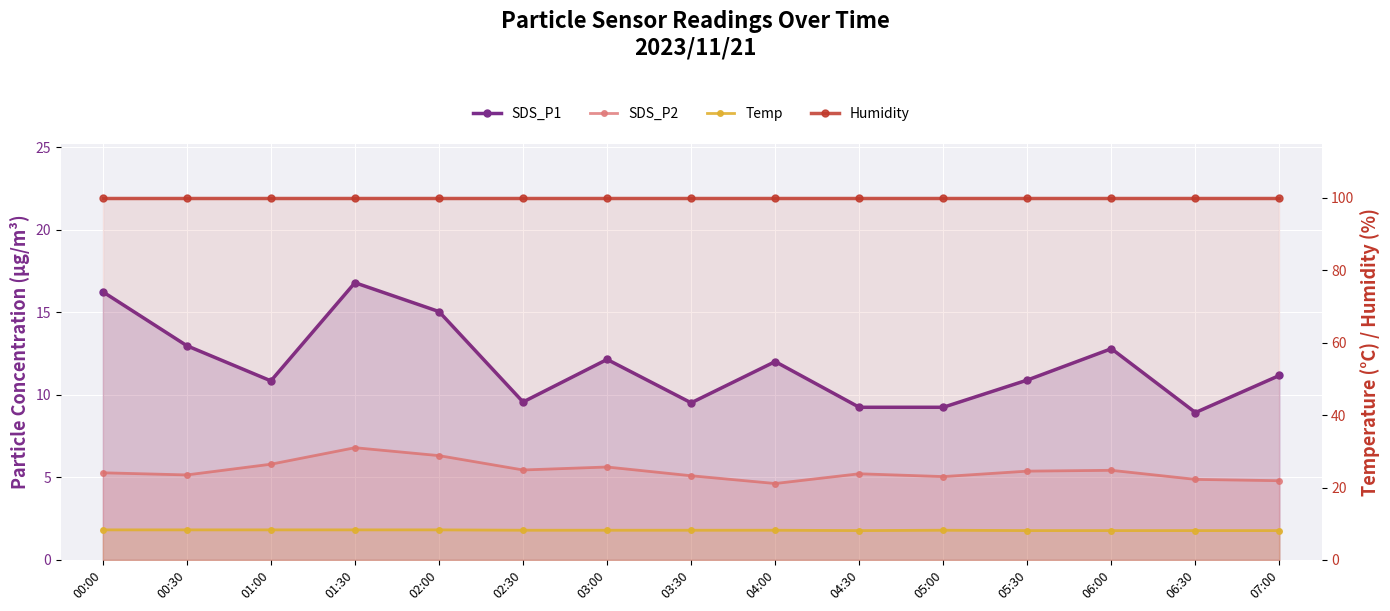

Which category has the lowest value in the SDS_P1 series?

06:30